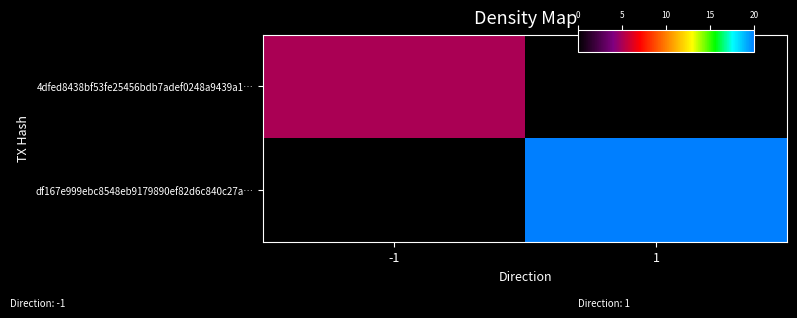

Reading left to right, extract all data points from this chart.

4dfed8438bf53fe25456bdb7adef0248a9439a1…: -1=5	1=0
df167e999ebc8548eb9179890ef82d6c840c27a…: -1=0	1=20